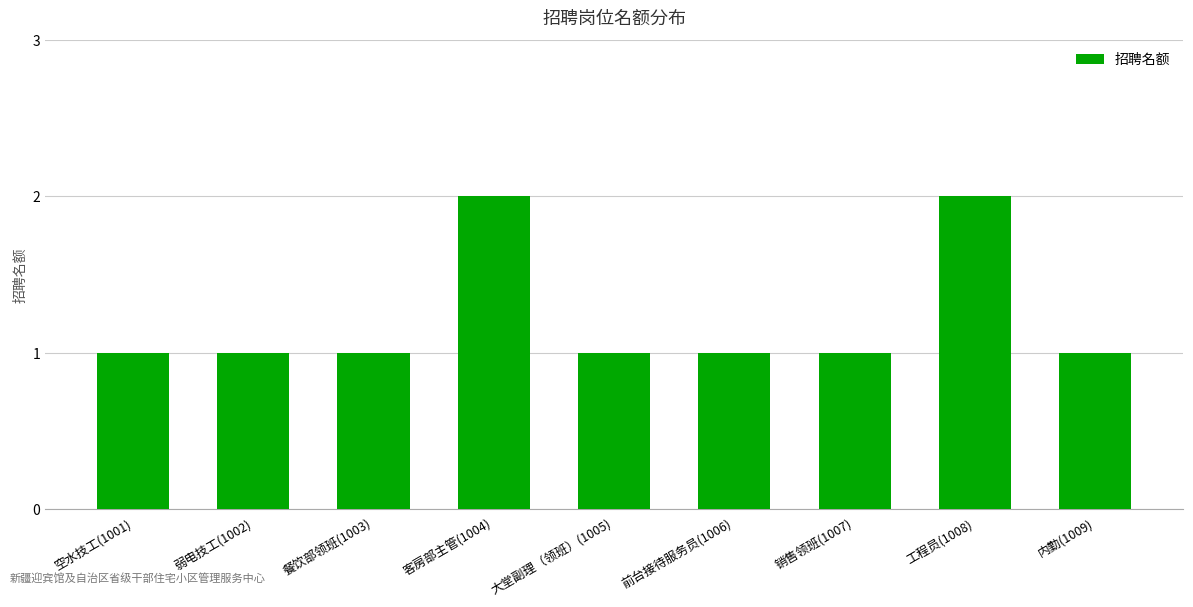

What position from the right is 内勤(1009)?

1